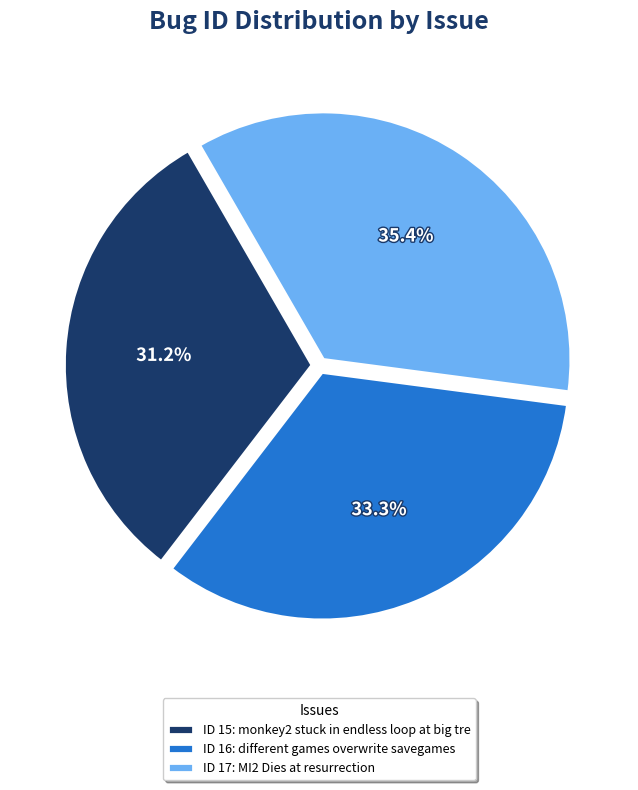

Count the number of slices in the pie.

3